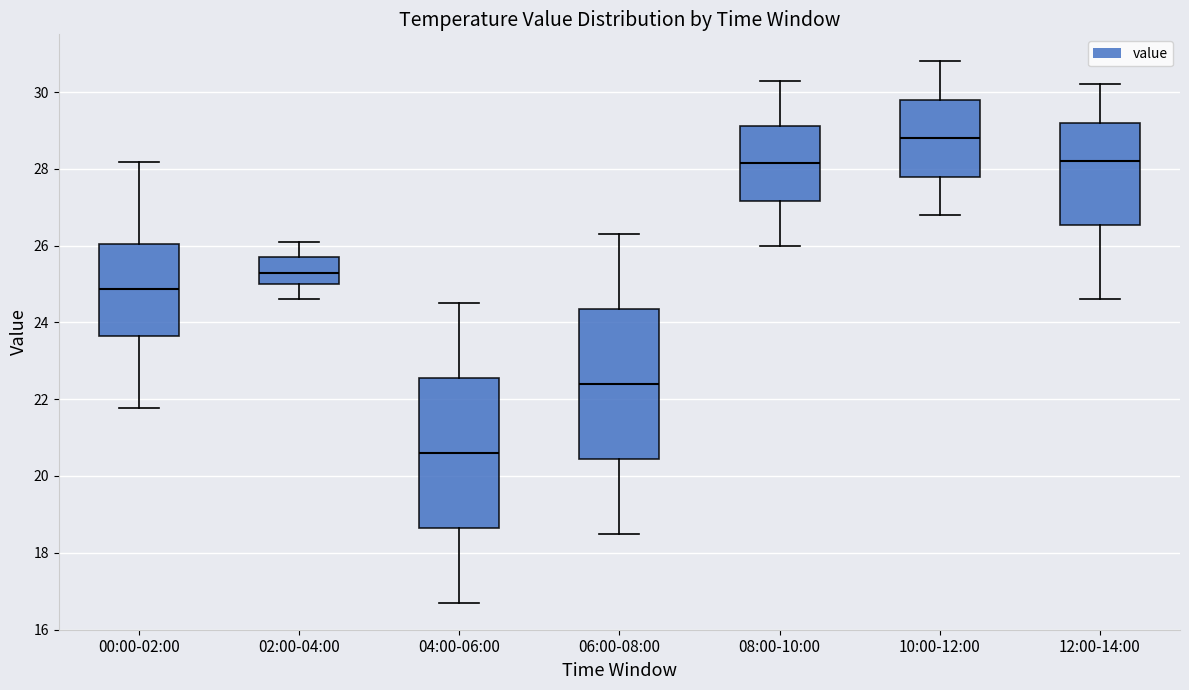

Which box's median line is the lowest?

04:00-06:00